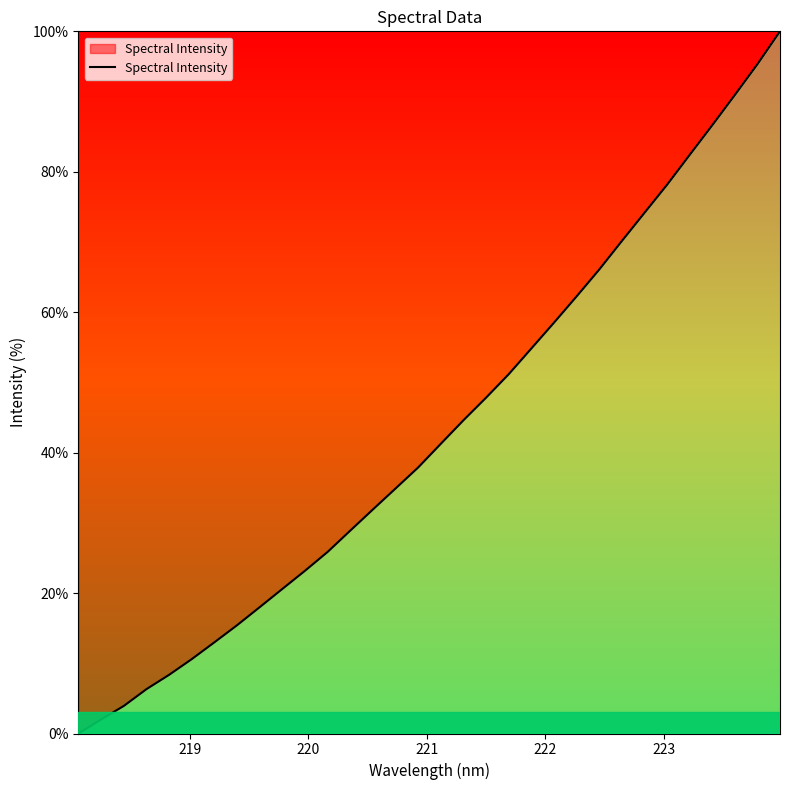

How many lines are shown in the chart?

1